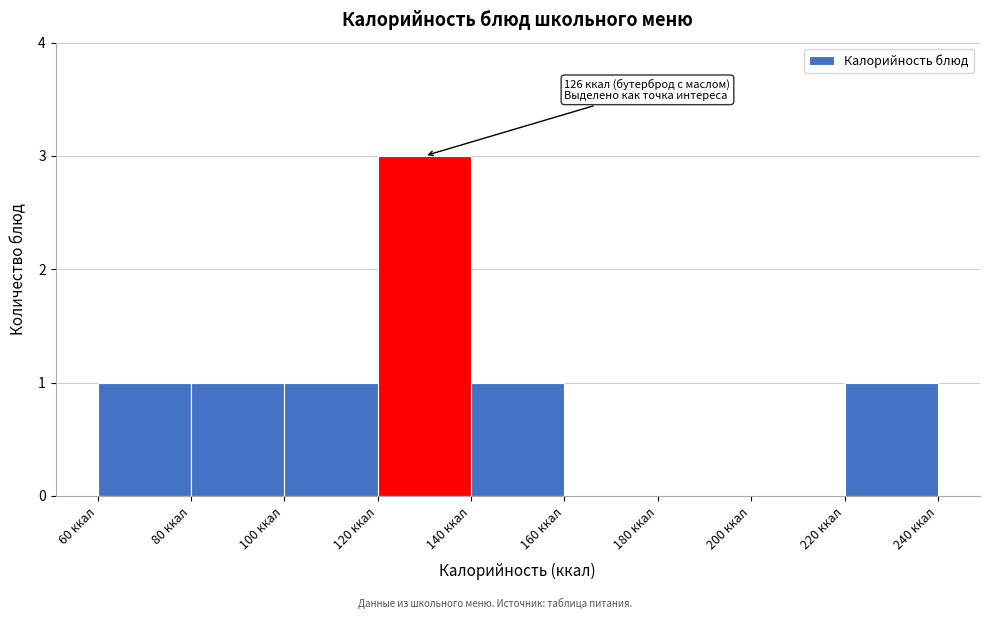

Over which range of the x-axis is the bar tallest?

120 to 140